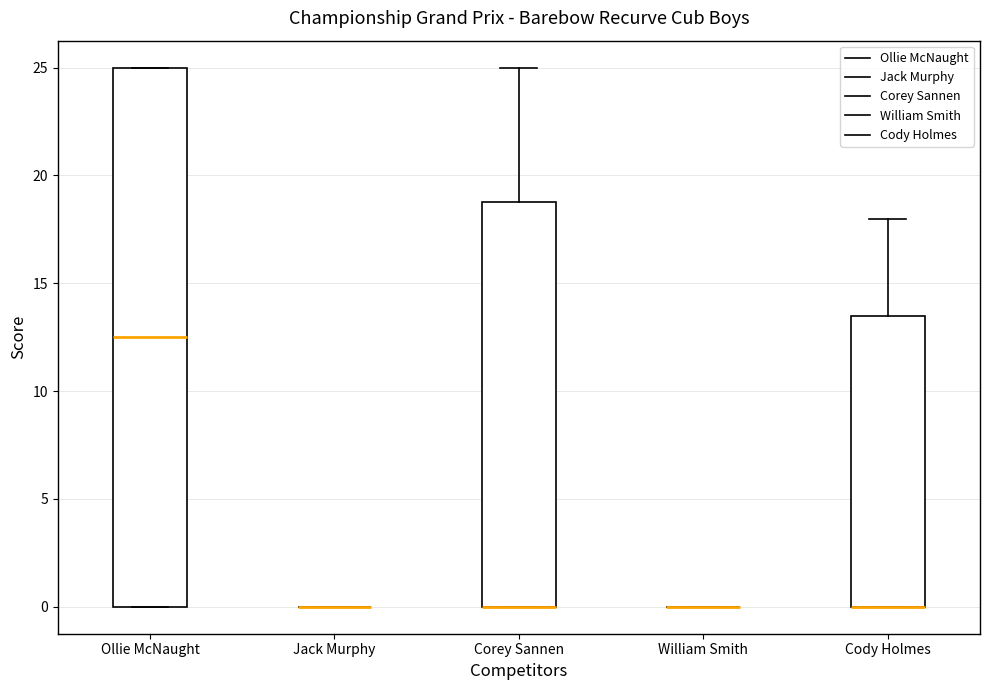

Reading left to right, transcribe this box plot: for each box, give where its median line is, the range the box spans, and where its two whiskers end, as read against the y-axis. The values are not printed on the chart, so give them approximately, as read against the axis.

Ollie McNaught: median 12.5, box 0.0 to 25.0, whiskers 0.0 to 25.0
Jack Murphy: box collapsed to a line at 0.0, whiskers 0.0 to 0.0
Corey Sannen: median 0.0 (drawn on the box's lower edge), box 0.0 to 19.0, whiskers 0.0 to 25.0
William Smith: box collapsed to a line at 0.0, whiskers 0.0 to 0.0
Cody Holmes: median 0.0 (drawn on the box's lower edge), box 0.0 to 13.5, whiskers 0.0 to 18.0